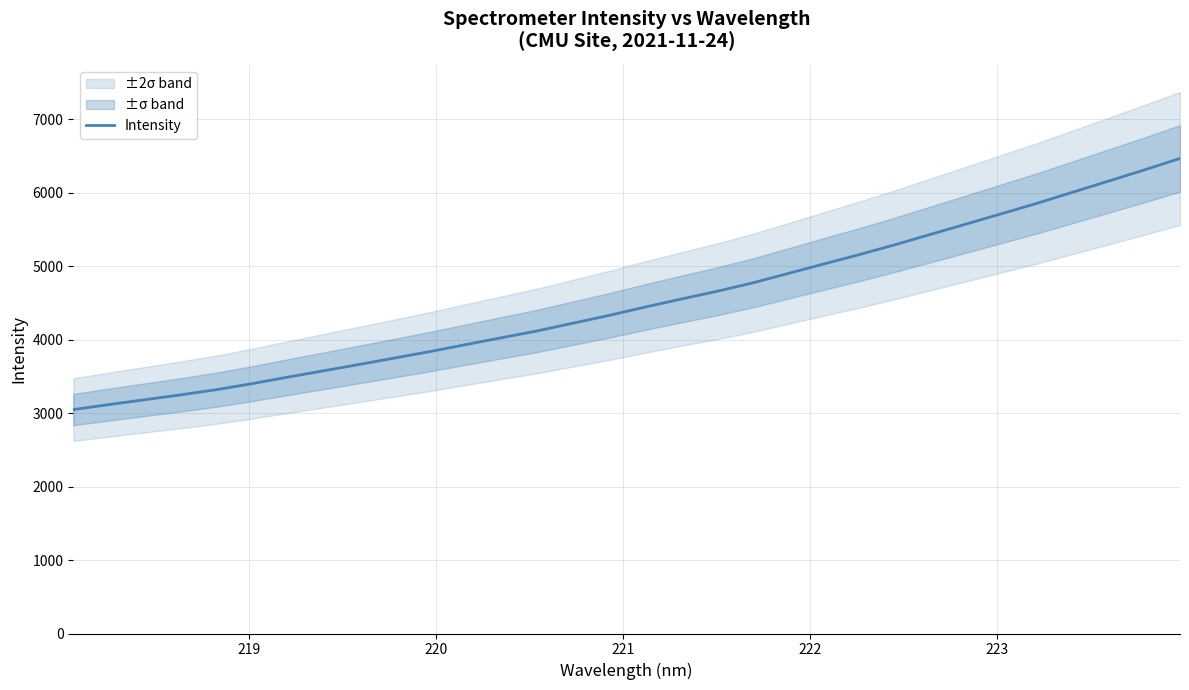

What is the minimum value shown in the chart?

3047.6